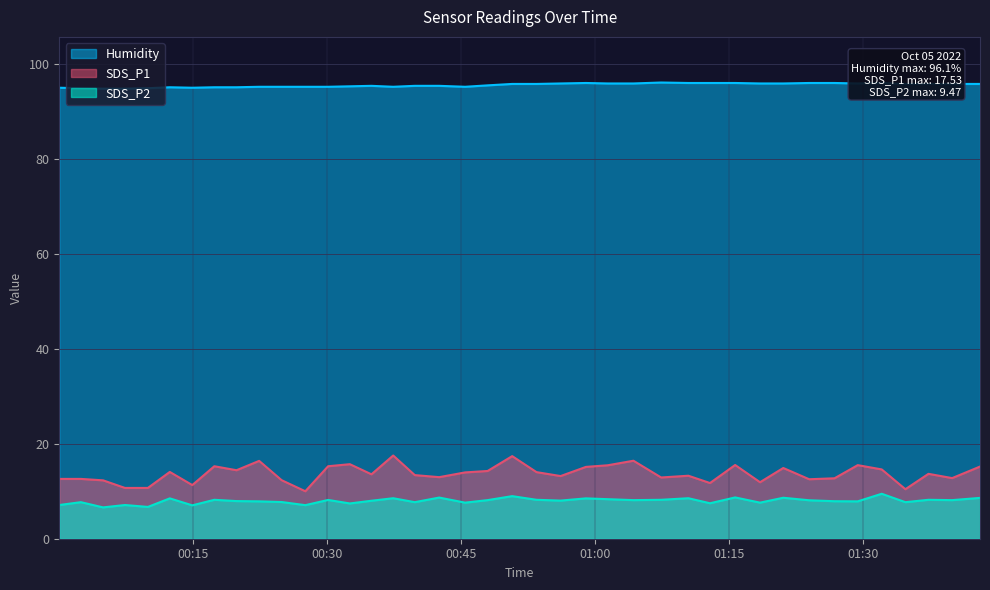

True or false: Humidity and SDS_P1 cross at least once.

False